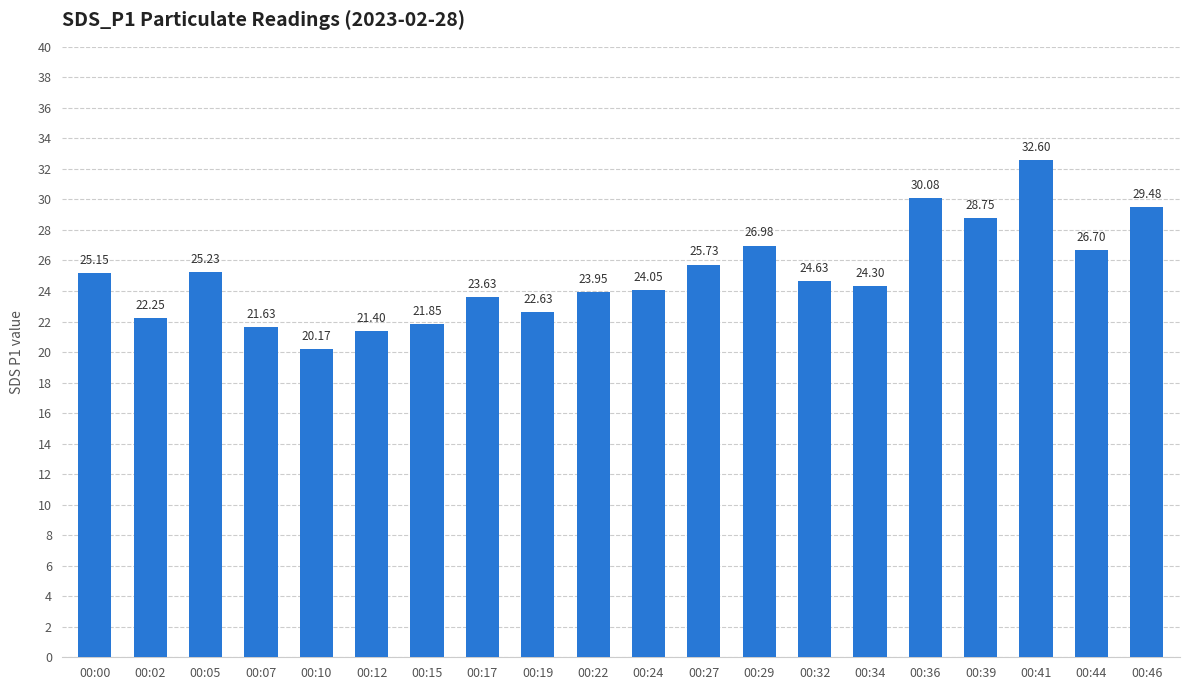

Count the number of values greater than 24.

12